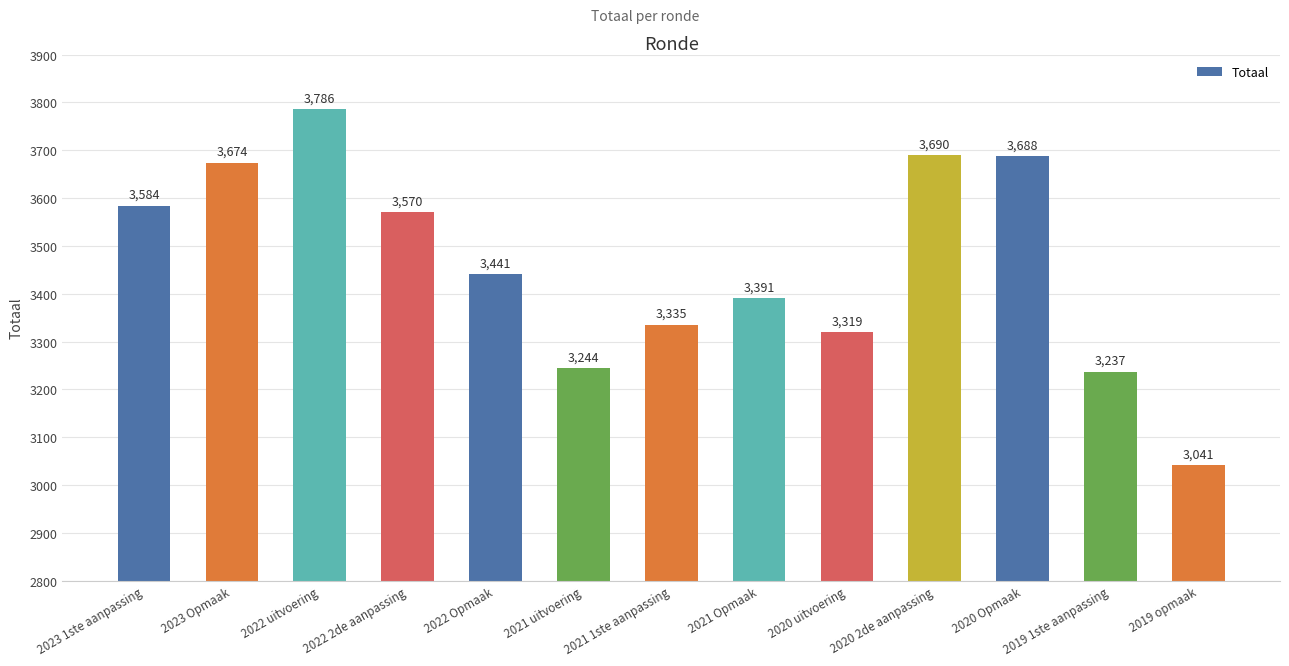

What is the value of the 10th bar from the left?

3690